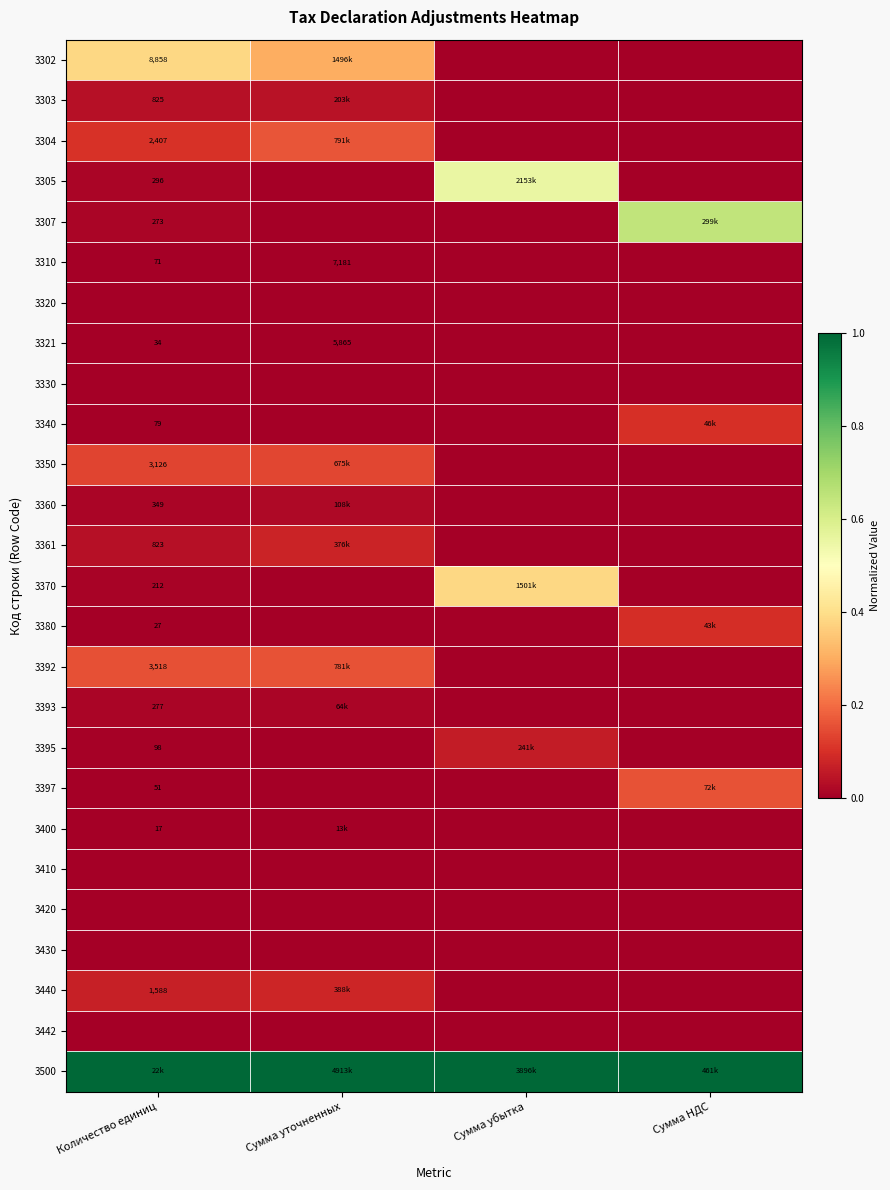

Rank the categories by 3395 value from highest to lowest.

Сумма убытка, Количество единиц, Сумма уточненных, Сумма НДС